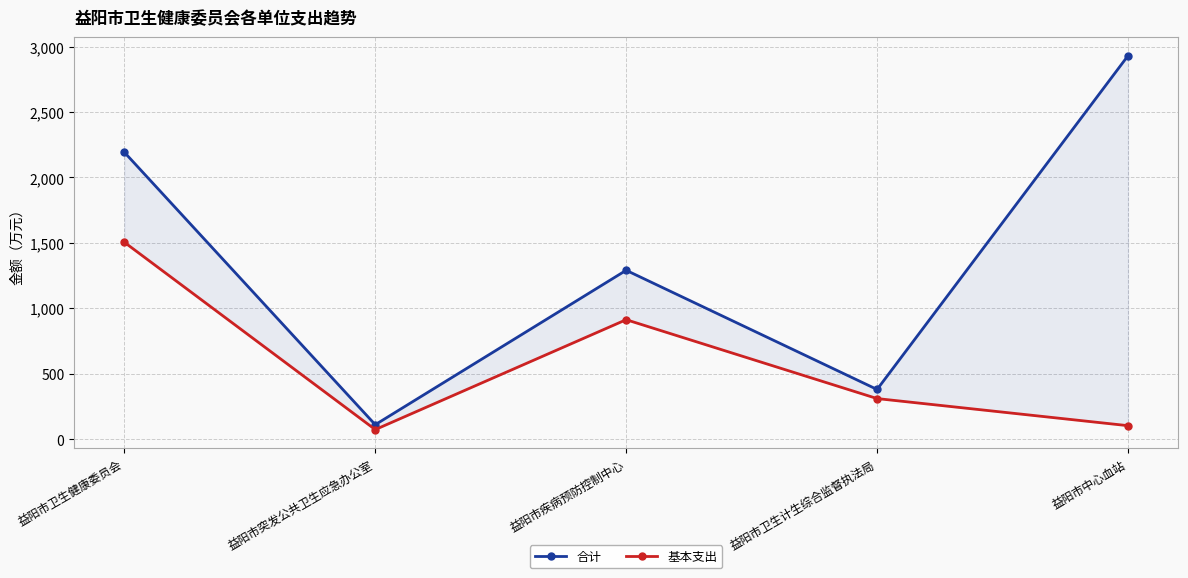

Reading right to left, list all the values displayed in this chart.

合计: 益阳市中心血站=2930.3	益阳市卫生计生综合监督执法局=380.4	益阳市疾病预防控制中心=1290.9	益阳市突发公共卫生应急办公室=111.2	益阳市卫生健康委员会=2193.0
基本支出: 益阳市中心血站=103.8	益阳市卫生计生综合监督执法局=310.9	益阳市疾病预防控制中心=913.5	益阳市突发公共卫生应急办公室=73.8	益阳市卫生健康委员会=1505.2